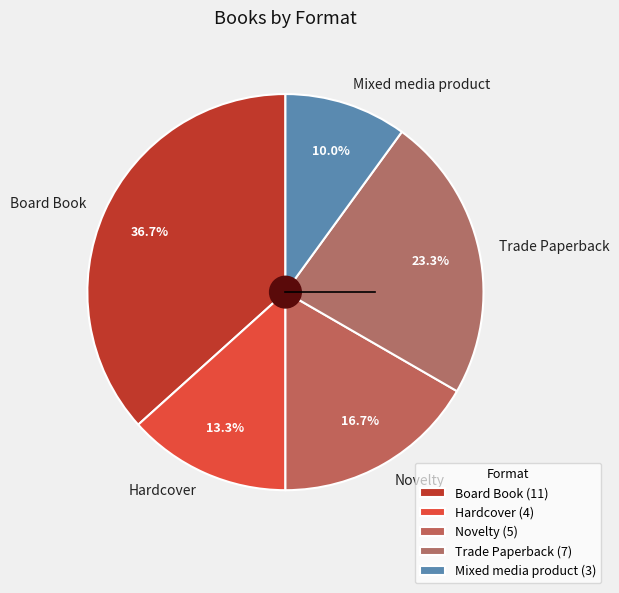

How many segments does this pie chart have?

5